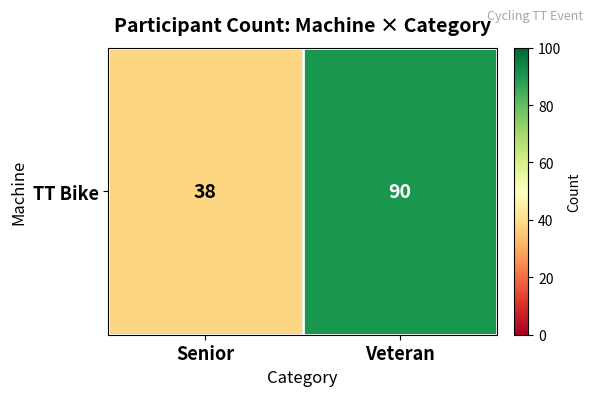

The chart shows a value of 19 at Senior. True or false?

False